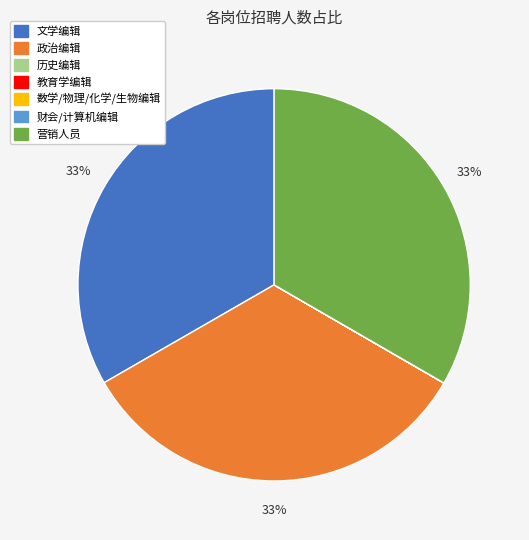

To the nearest percent, what is the combined percentage of 文学编辑 and 营销人员?

67%